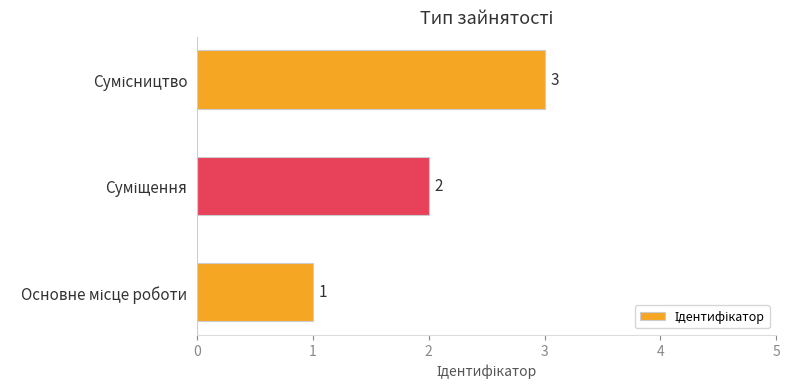

What is the sum of all values?

6